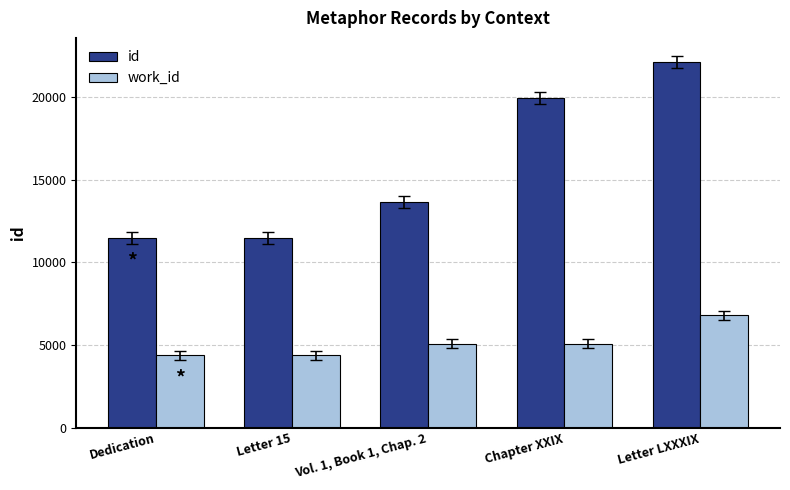

Which category has the highest value across all series?

Letter LXXXIX